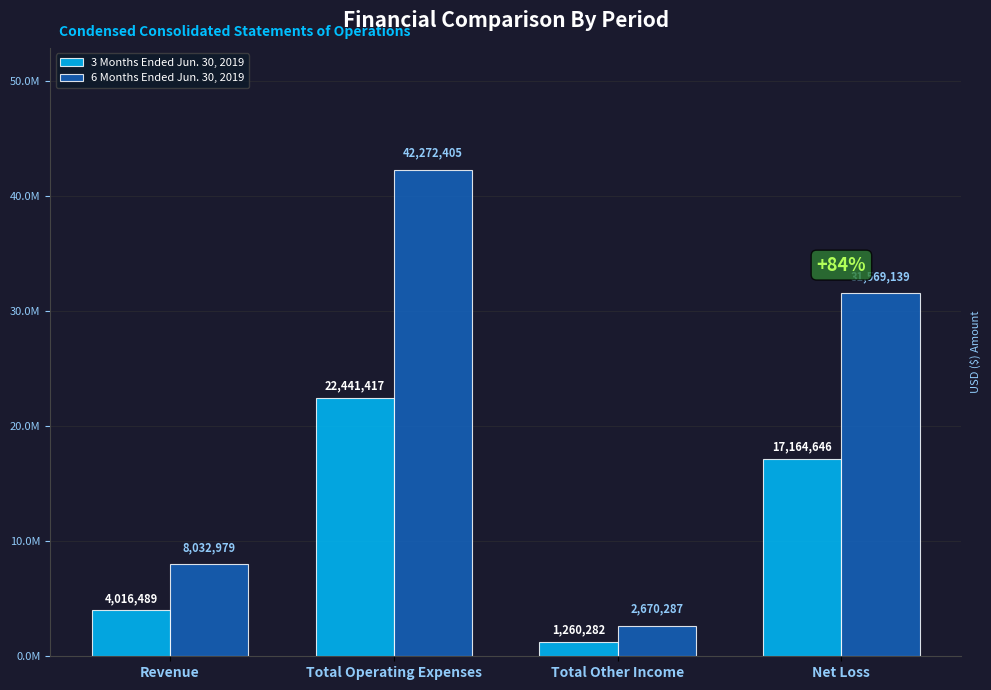

What is the spread (max minus min) of values at Revenue?

4016490